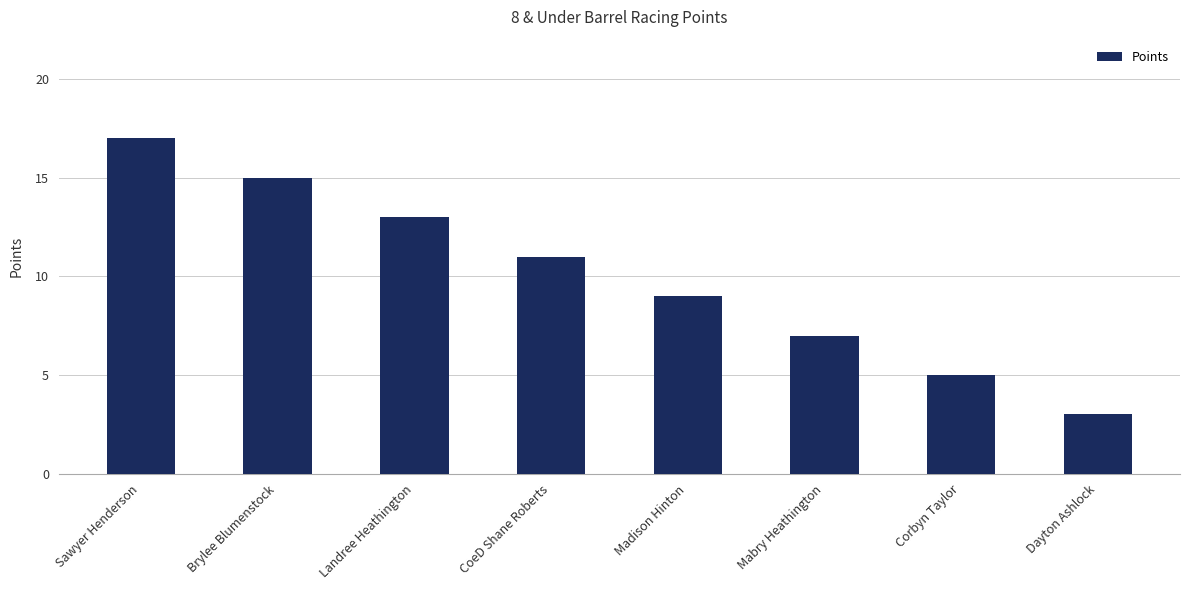

What is the difference between the maximum and minimum values?

14